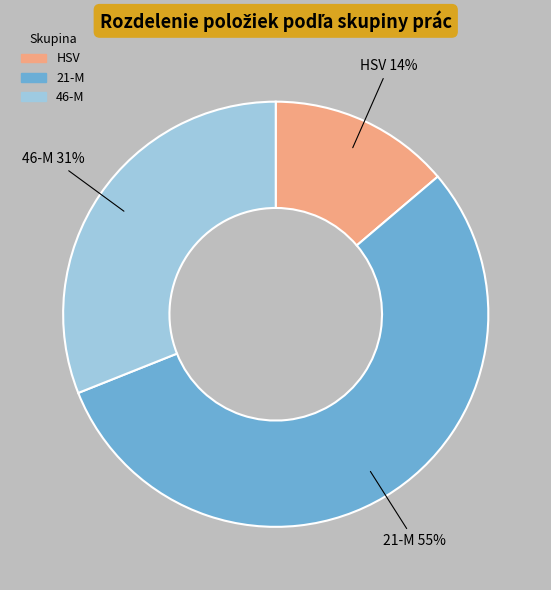

How many segments does this pie chart have?

3